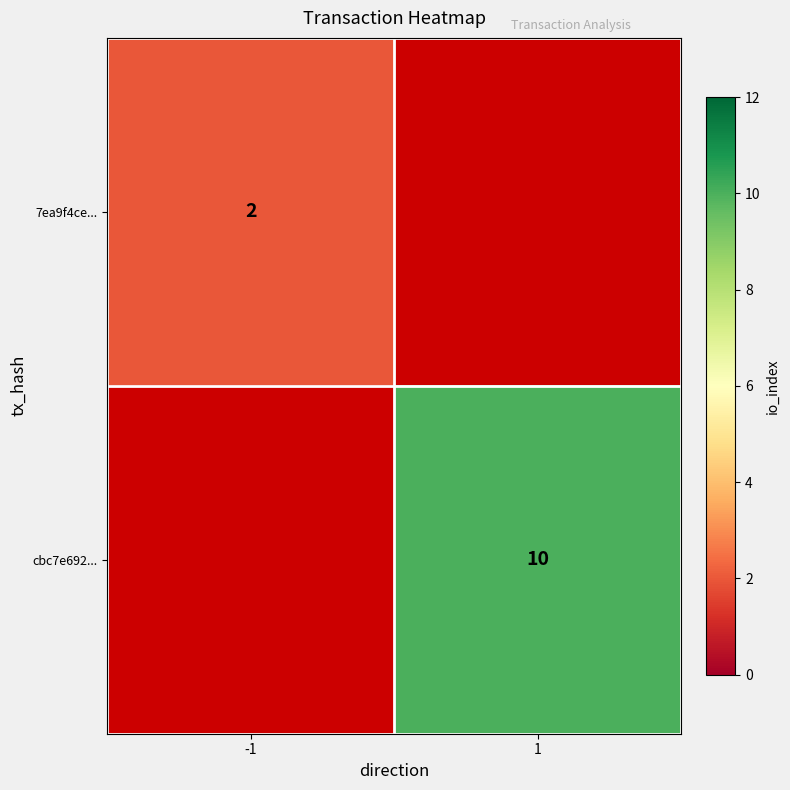

Is it true that 7ea9f4ce... equals 1 at -1?

False